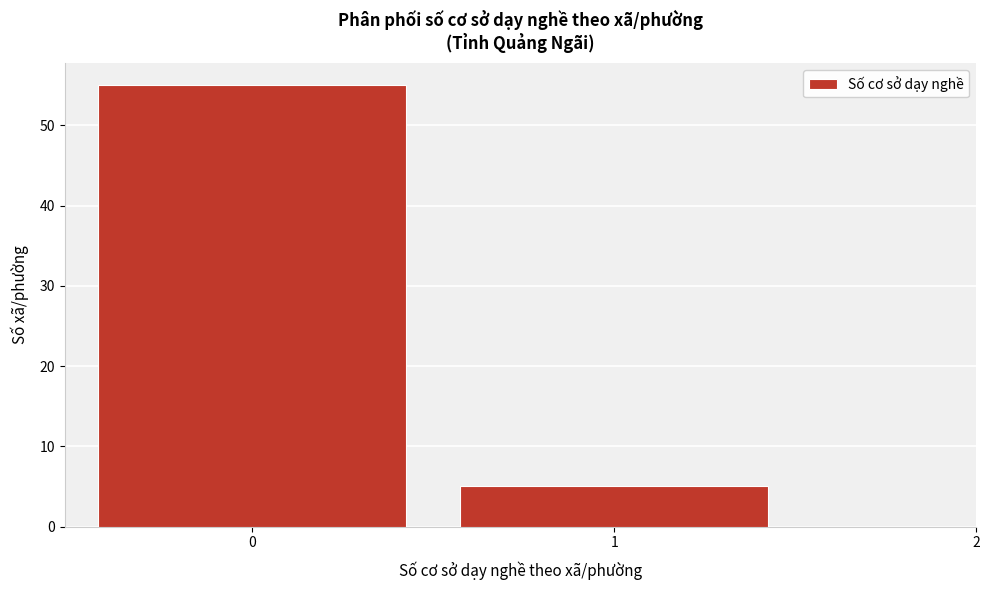

How tall is the bar that spans 0.5 to 1.5 on the x-axis? The values are not printed on the chart, so give them approximately, as read against the axis.

5